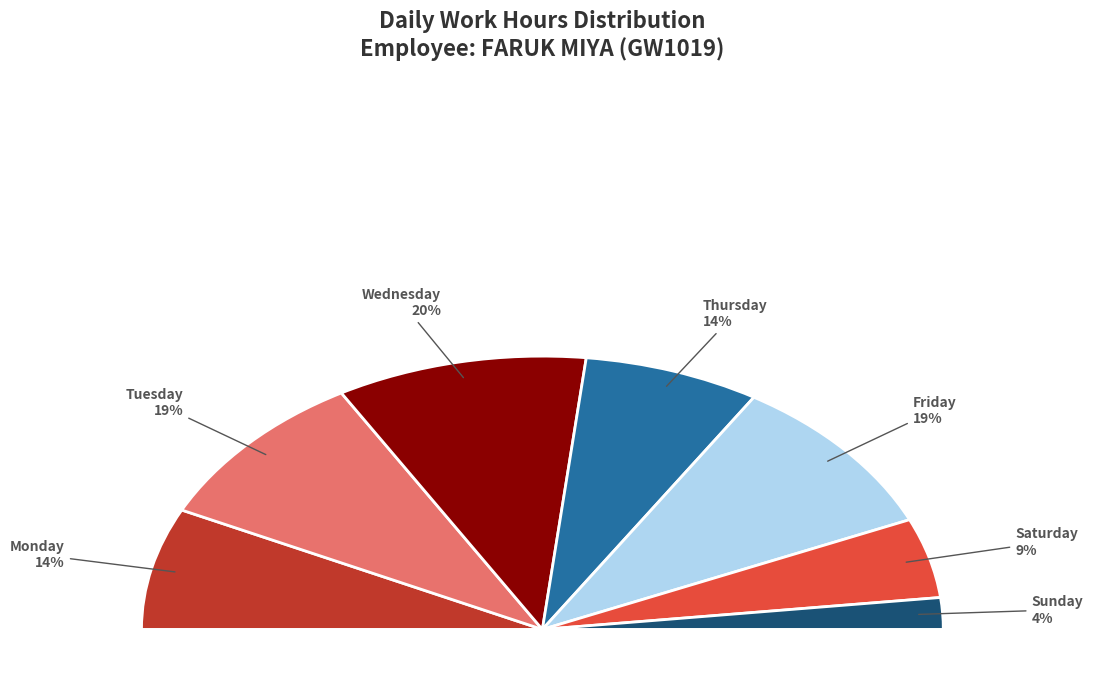

Is the sum of Fri 20 and Fri 30 greater than half?

No